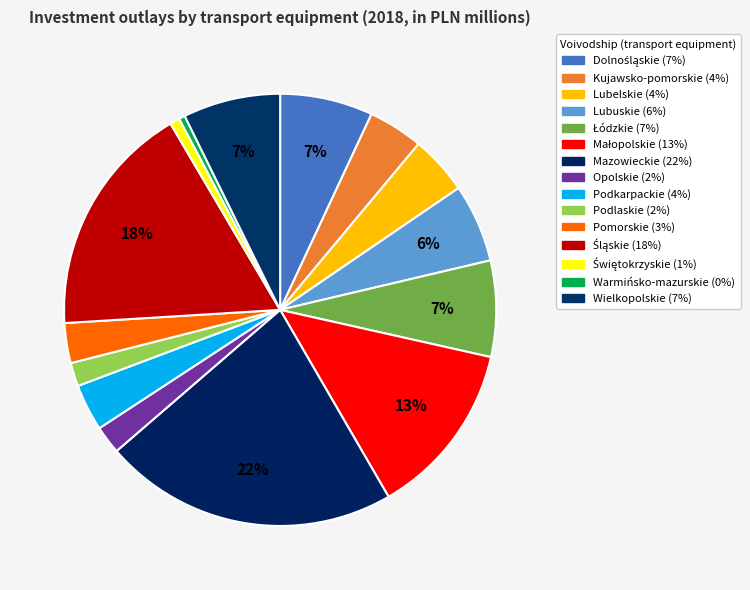

How many segments does this pie chart have?

15